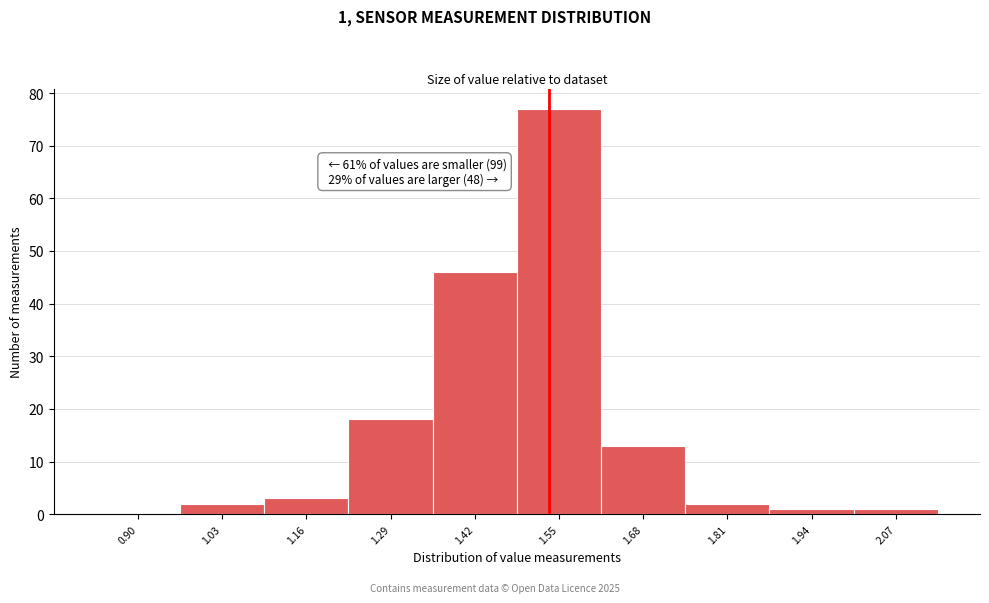

Reading left to right, extract all data points from this chart.

0.90=0	1.03=2	1.16=3	1.29=18	1.42=46	1.55=77	1.68=13	1.81=2	1.94=1	2.07=1